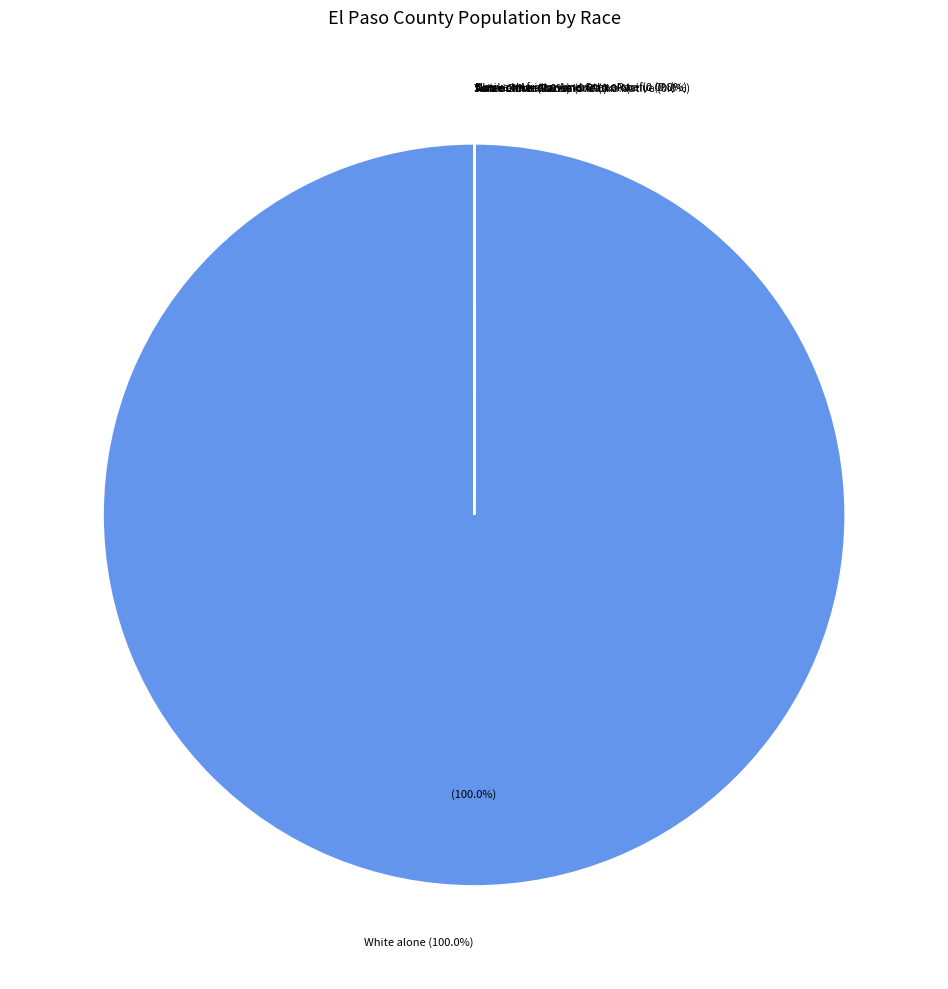

Which slice represents more than half of the pie?

White alone